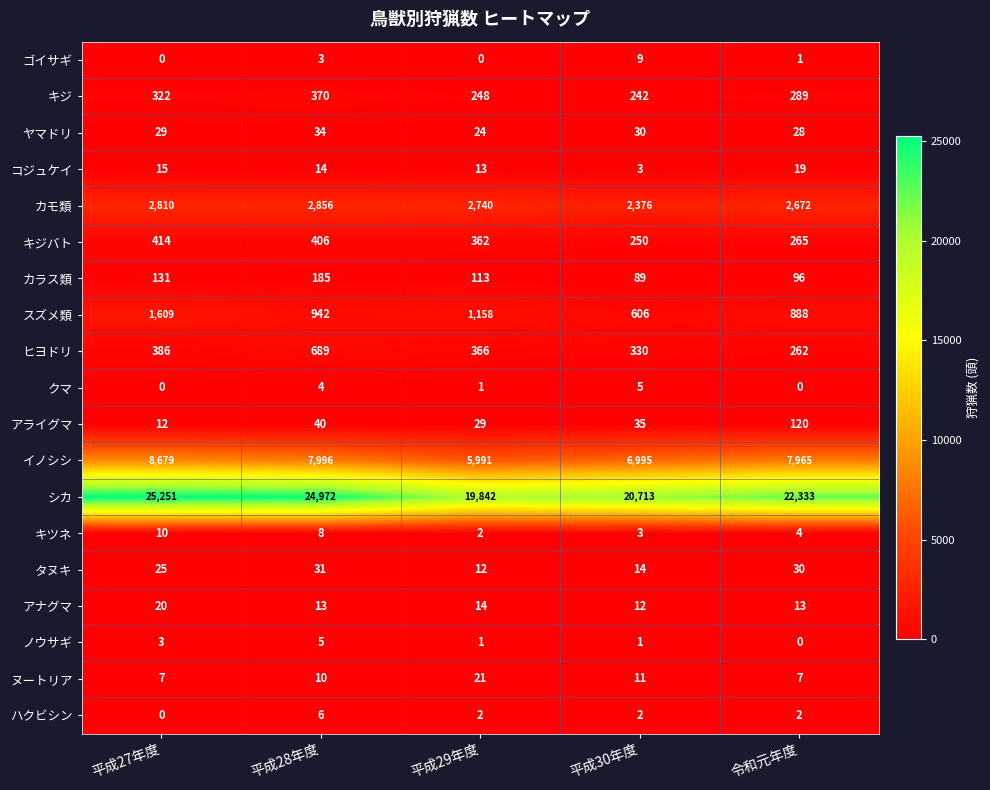

What is the difference between the highest and lowest values at 平成29年度?

19842